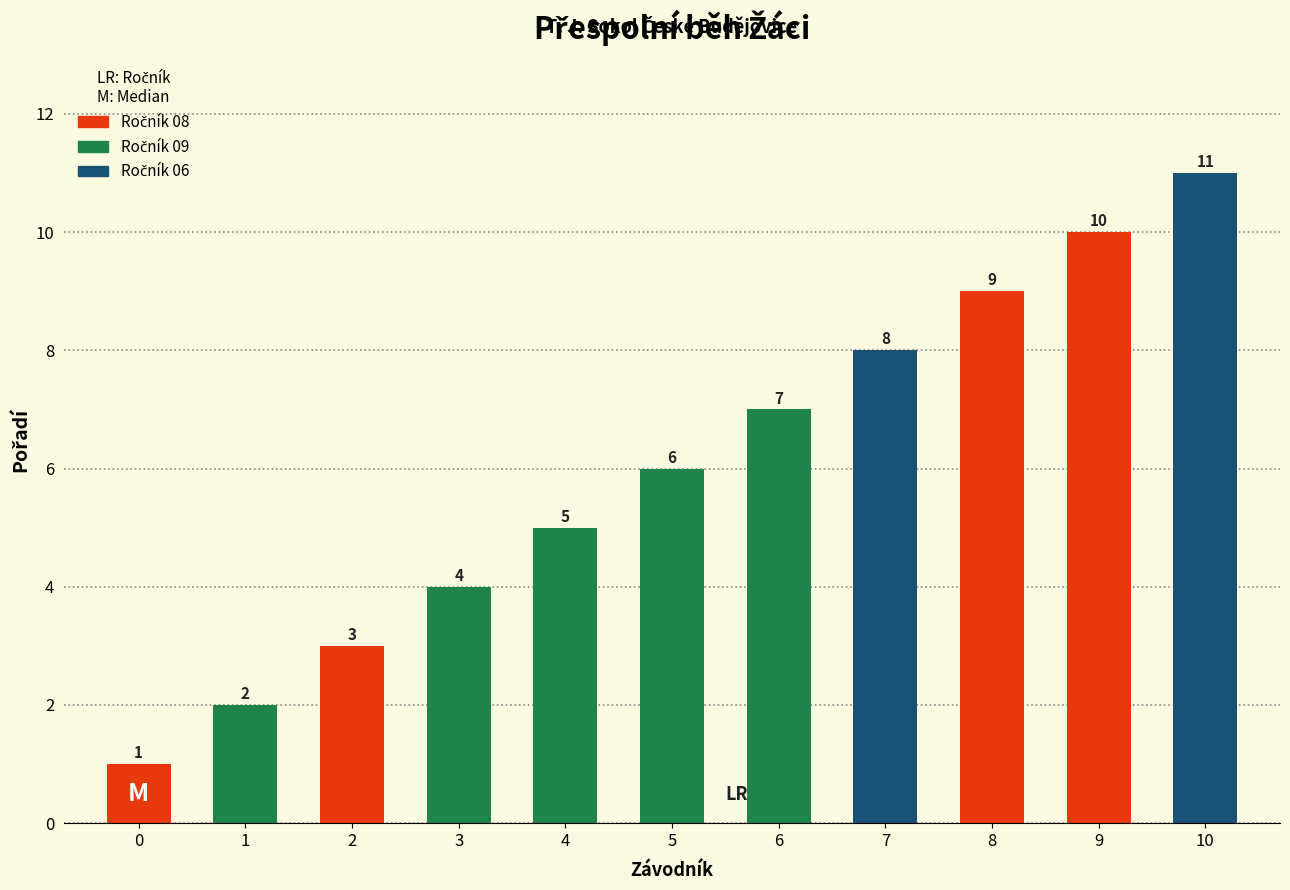

Which label corresponds to the smallest value in the chart?

0